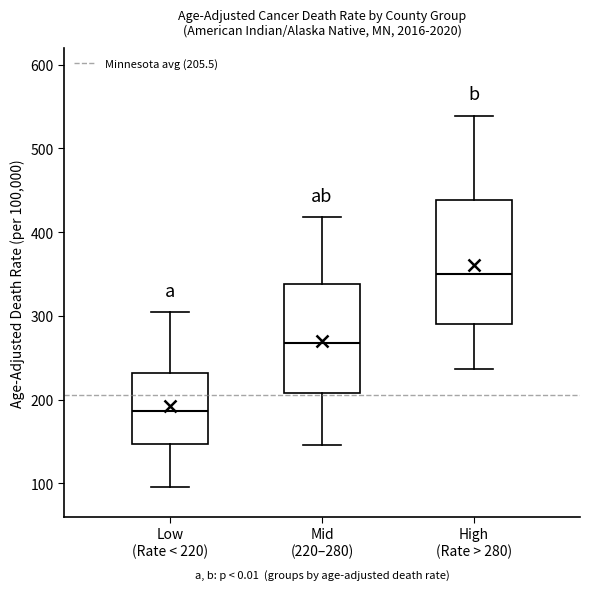

Where does the median line of the box for Mid (220–280) sit on the y-axis? The values are not printed on the chart, so give them approximately, as read against the axis.

270